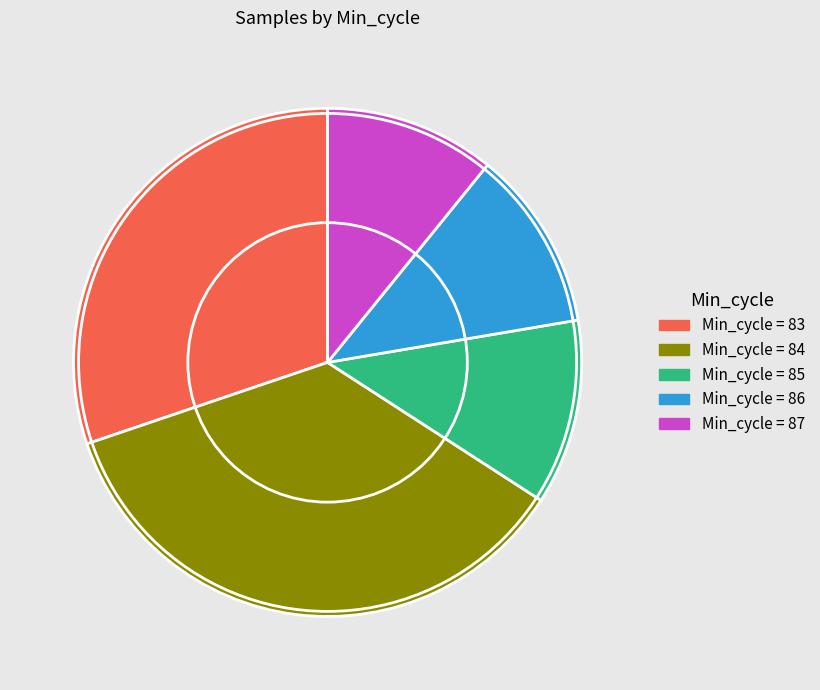

Is there any slice that represents more than half of the pie?

No